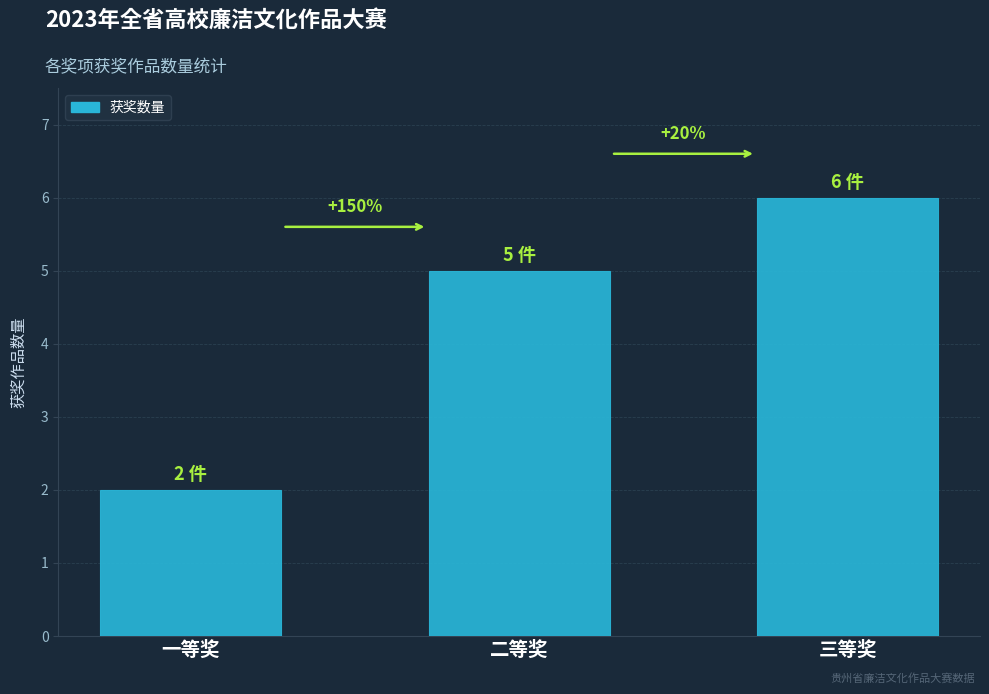

Reading right to left, transcribe all the data shown in this chart.

6	5	2